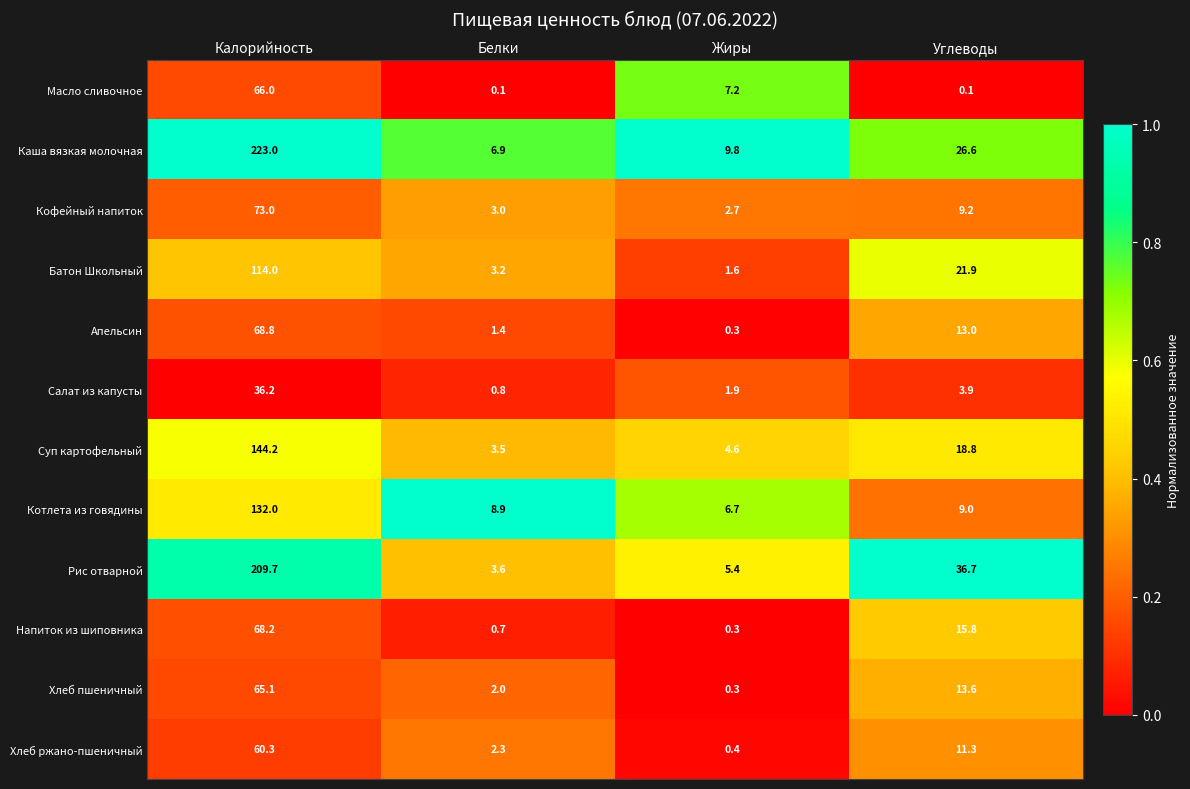

Is it true that Каша вязкая молочная equals 4.0 at Жиры?

False